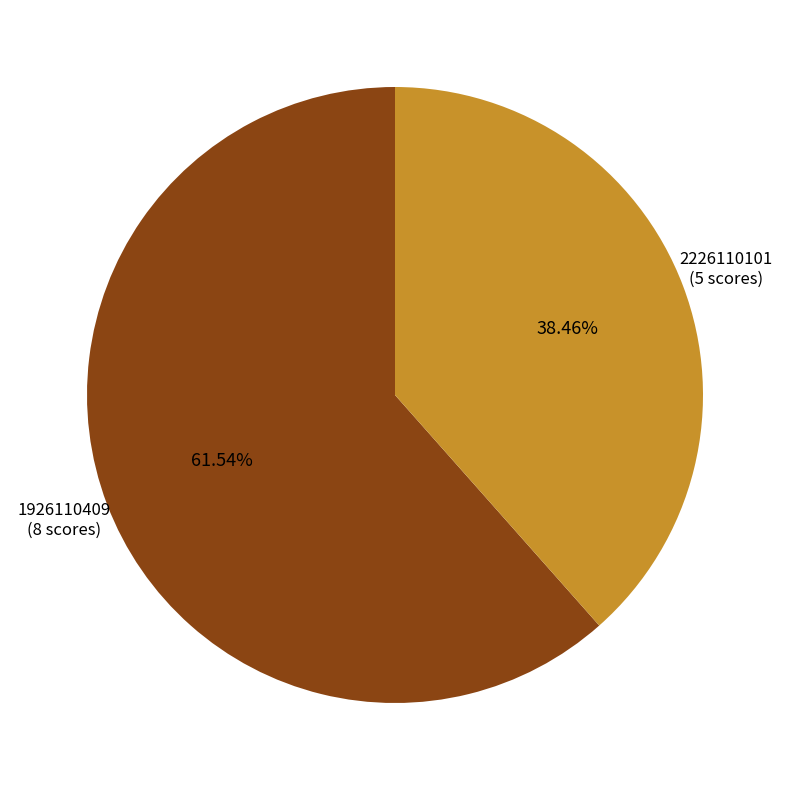

Does any single category account for the majority?

Yes